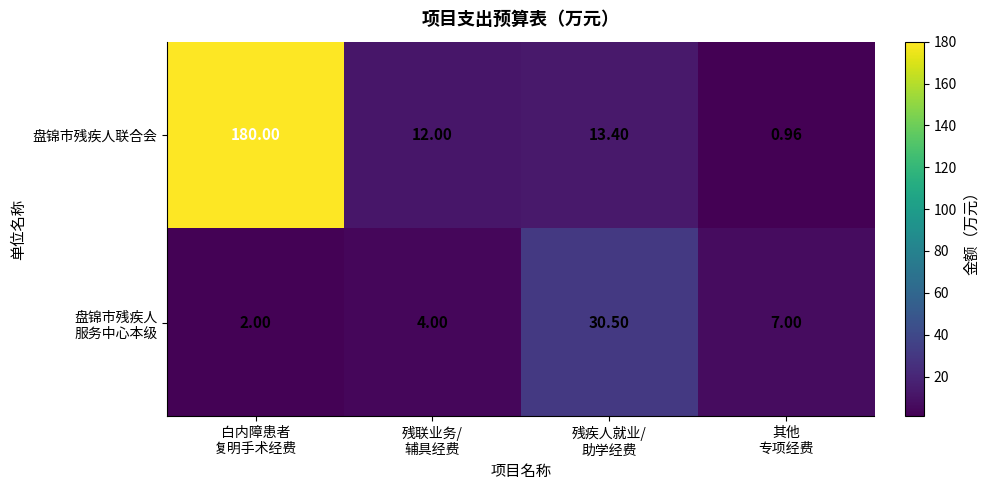

Which series has the largest range (max minus min)?

盘锦市残疾人联合会